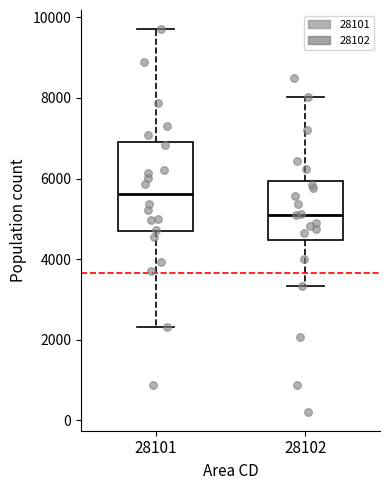

Reading left to right, transcribe this box plot: for each box, give where its median line is, the range the box spans, and where its two whiskers end, as read against the y-axis. The values are not printed on the chart, so give them approximately, as read against the axis.

28101: median 5600, box 4600 to 7000, whiskers 2400 to 9800
28102: median 5000, box 4400 to 6000, whiskers 3400 to 8000